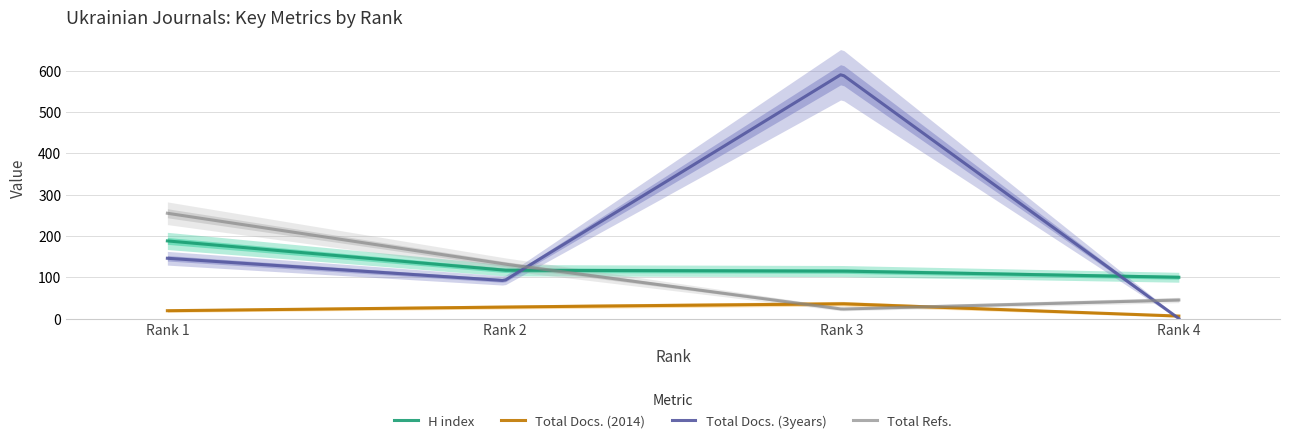

Which series changed the most between Rank 3 and Rank 4?

Total Docs. (3years)